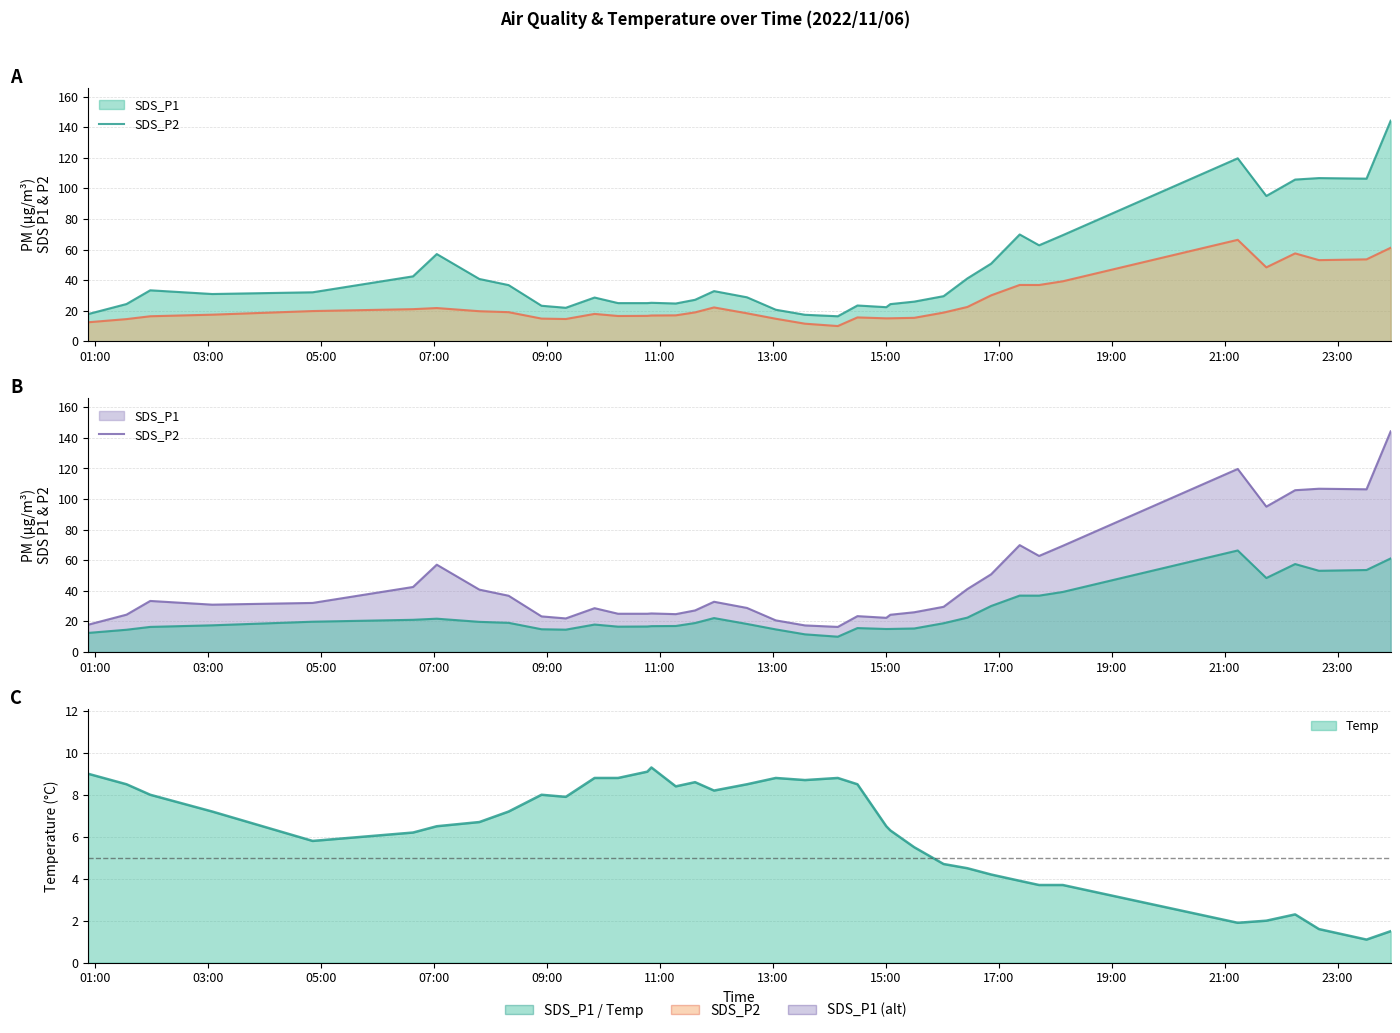

How many lines are shown in the chart?

3